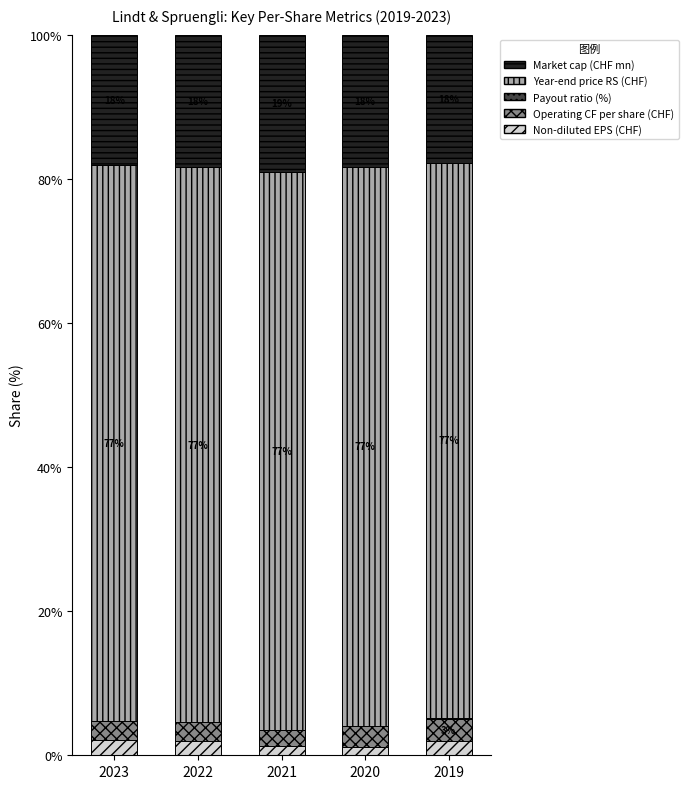

What is the highest value of the Non-diluted EPS (CHF) series?

2.2